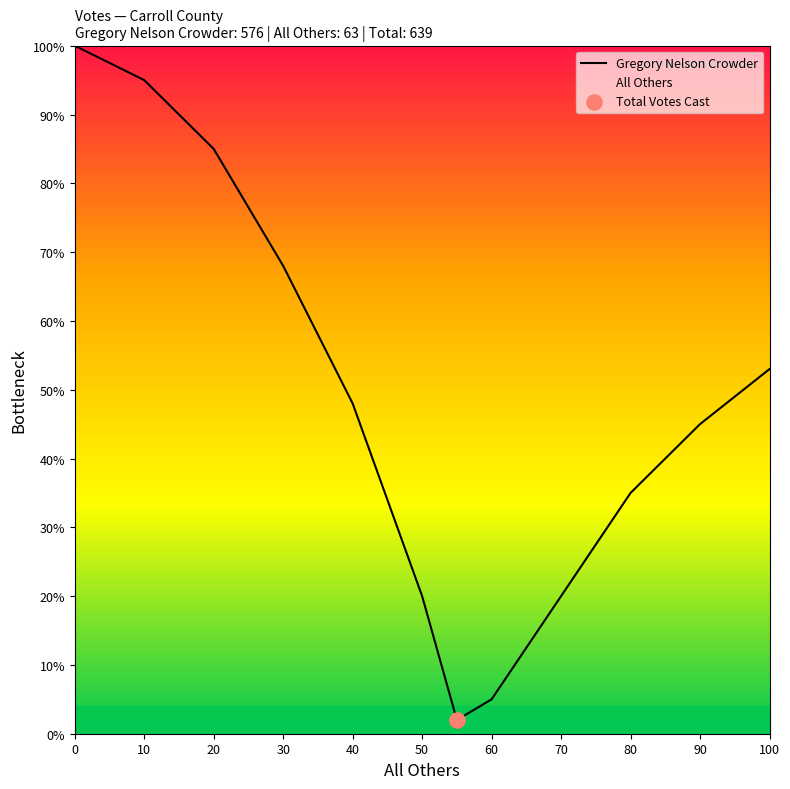

The Gregory Nelson Crowder series shows 72 at 100. True or false?

False